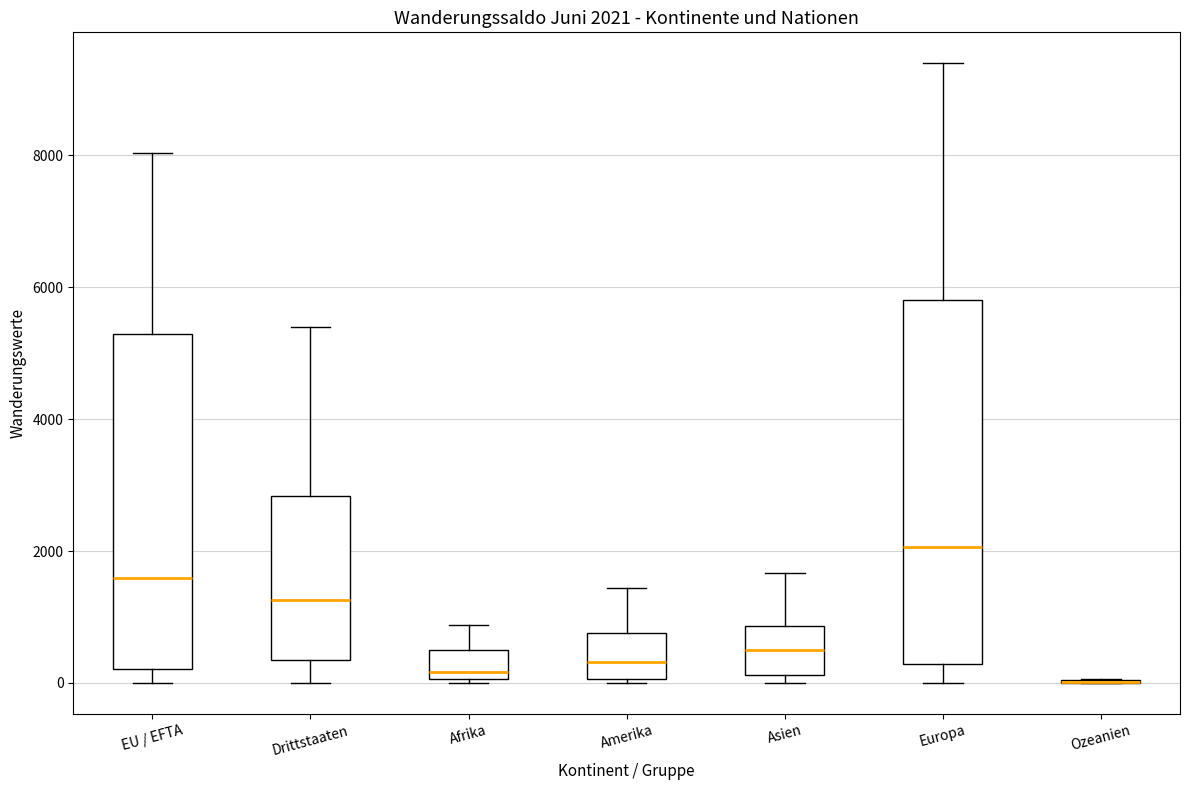

Which box is the tallest, from its lower edge to its upper edge?

Europa